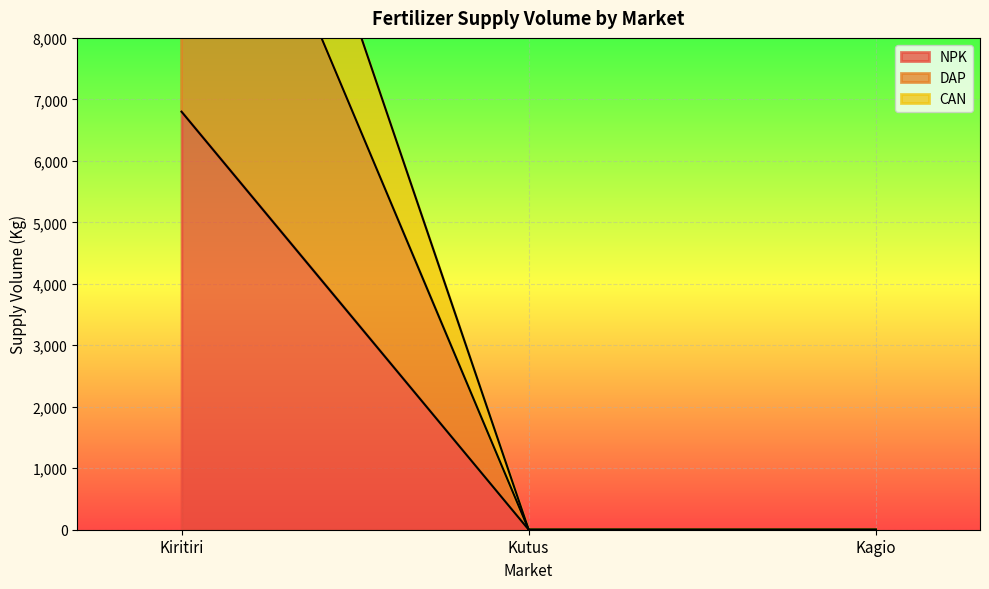

Is it true that CAN equals 10724 at Kagio?

False